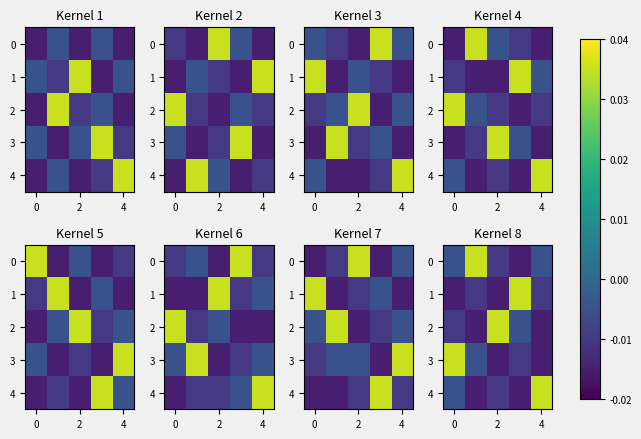

How many positive values does the 3 series have?

2